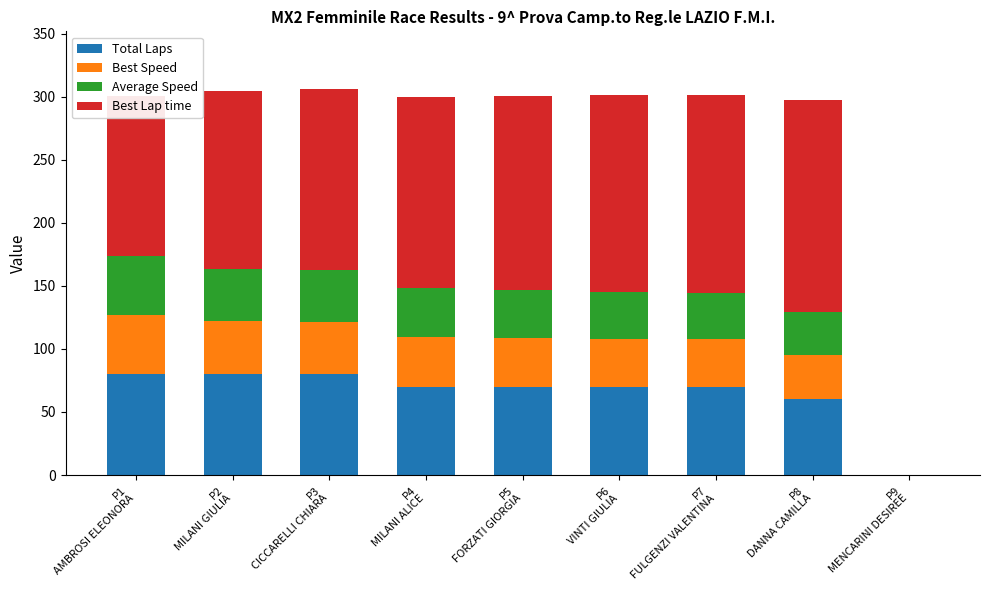

What is the difference between the maximum and minimum values in the Average Speed series?

46.9